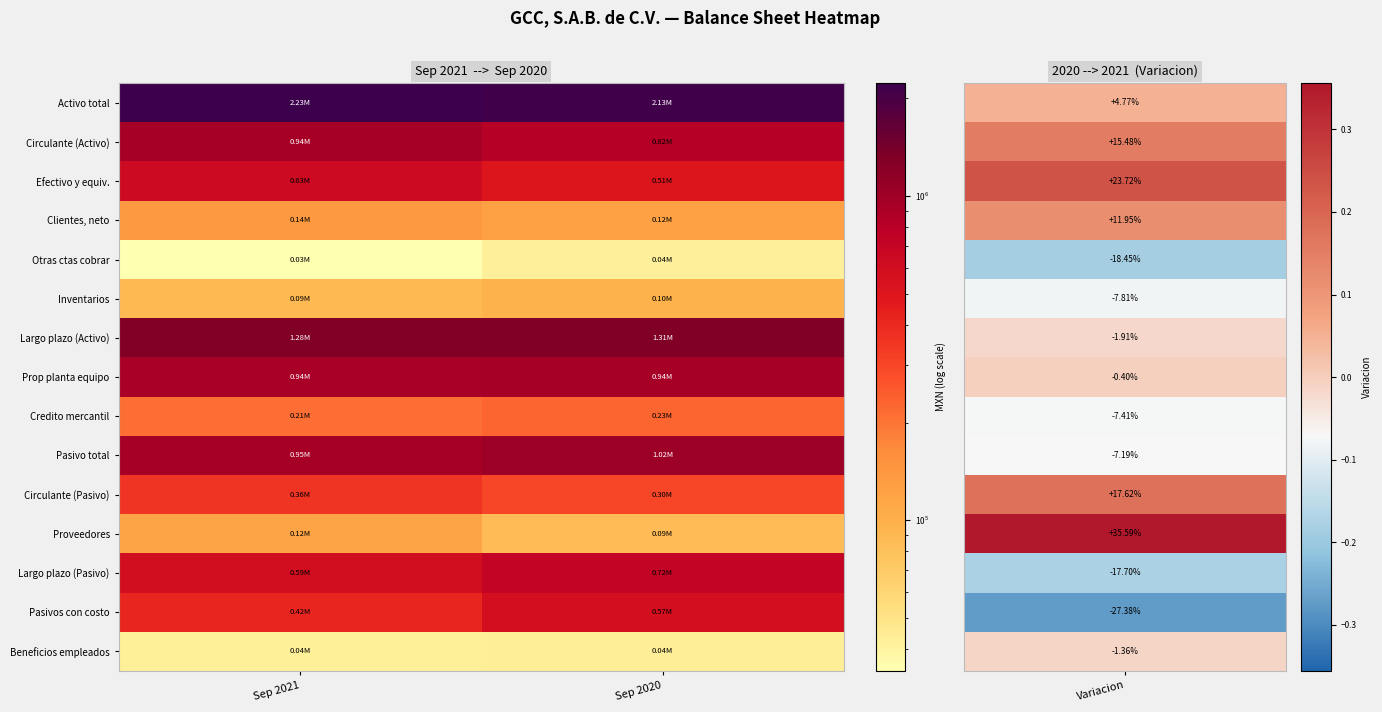

List the series in order of their peak value, highest first.

Activo total, Largo plazo (Activo), Pasivo total, Circulante (Activo), Prop planta equipo, Largo plazo (Pasivo), Efectivo y equiv., Pasivos con costo, Circulante (Pasivo), Credito mercantil, Clientes, neto, Proveedores, Inventarios, Beneficios empleados, Otras ctas cobrar